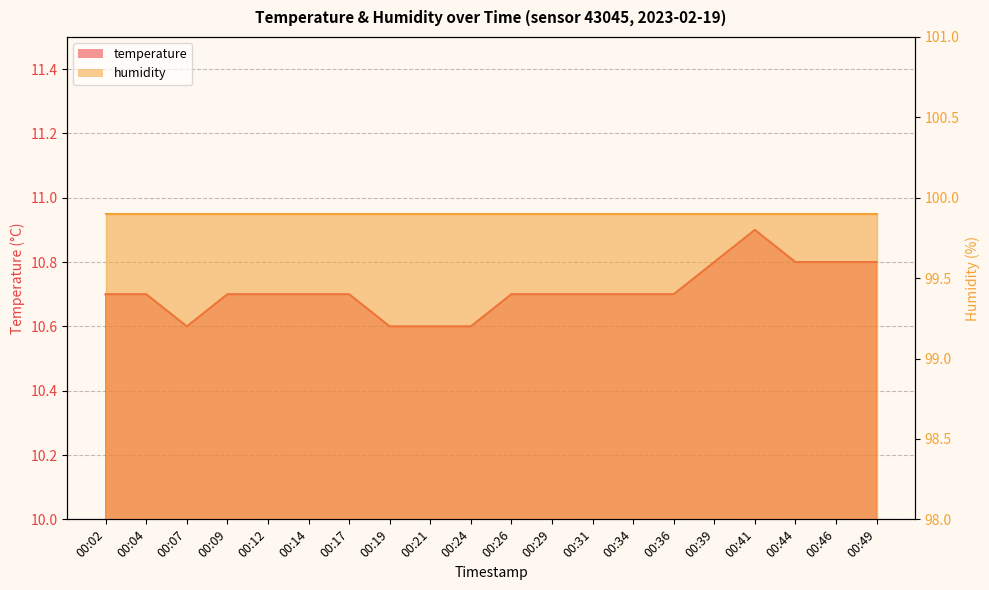

How many points are higher than both their immediate neighbors (excluding endpoints)?

1